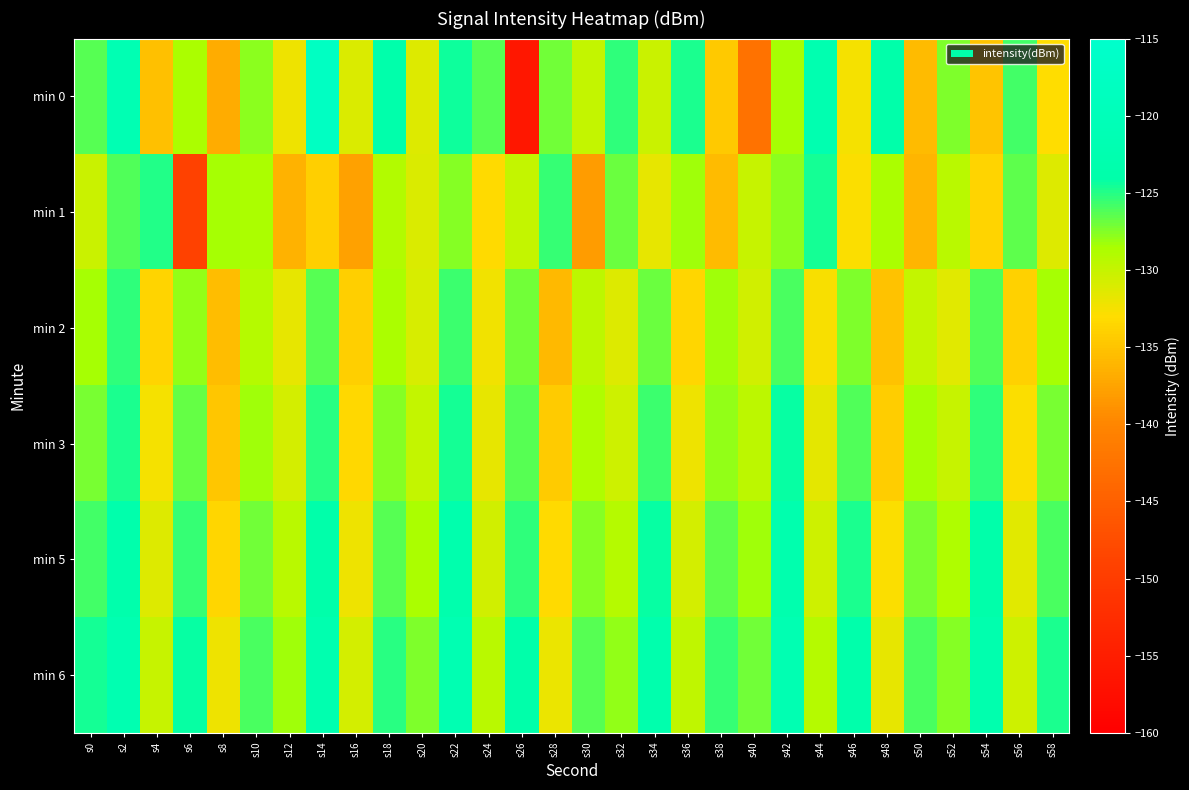

What is the greatest value displayed?

-117.7